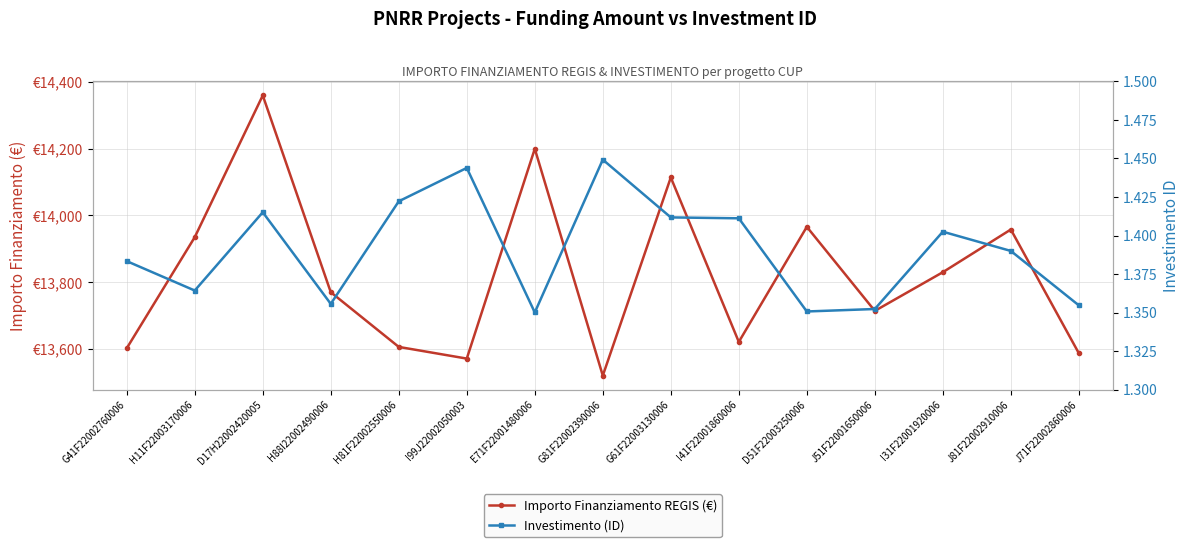

Reading left to right, what are all the values shown in this chart?

Importo Finanziamento REGIS (€): 13602.0	13935.0	14360.0	13770.0	13606.0	13571.0	14200.0	13520.0	14114.0	13621.0	13966.0	13714.0	13830.0	13958.0	13587.0
Investimento (ID): 1.4	1.4	1.4	1.4	1.4	1.4	1.4	1.4	1.4	1.4	1.4	1.4	1.4	1.4	1.4